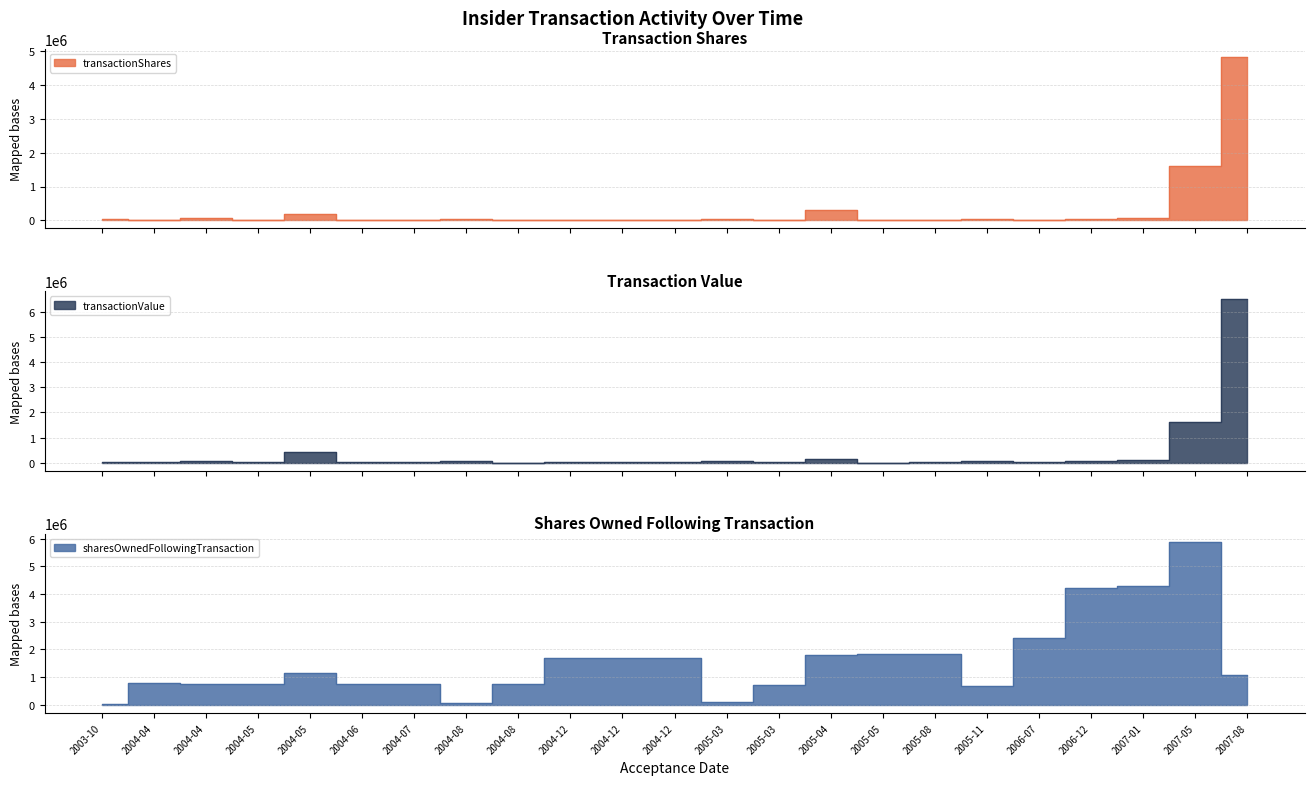

What is the label of the 2nd point from the right?

2007-05